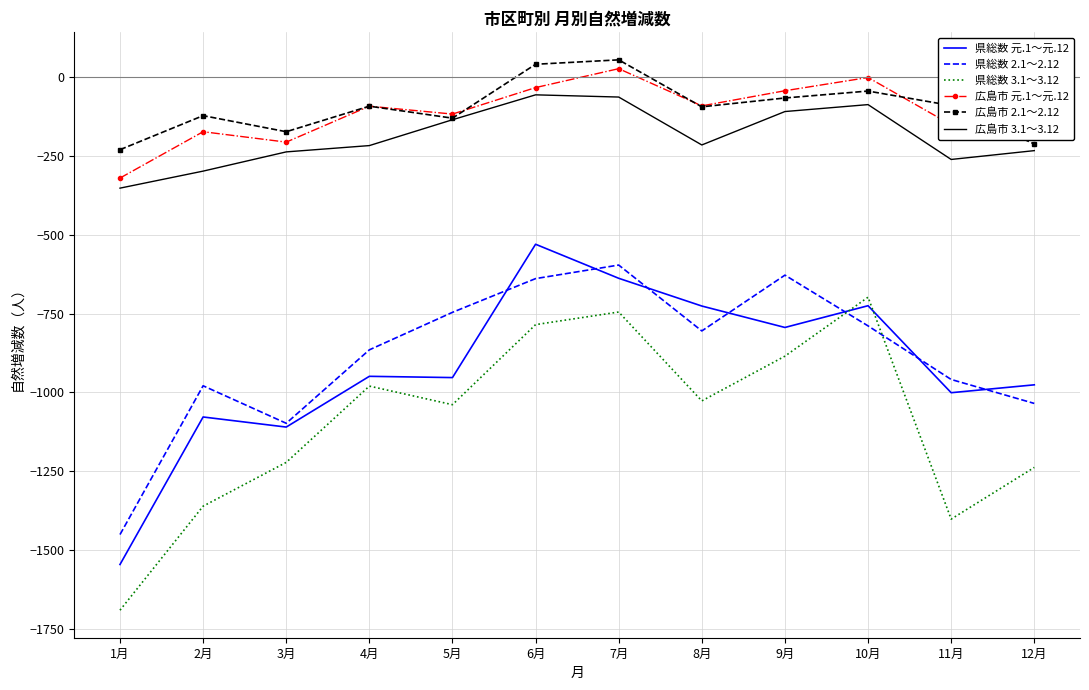

True or false: 県総数 2.1～2.12 and 広島市 3.1～3.12 cross at least once.

False